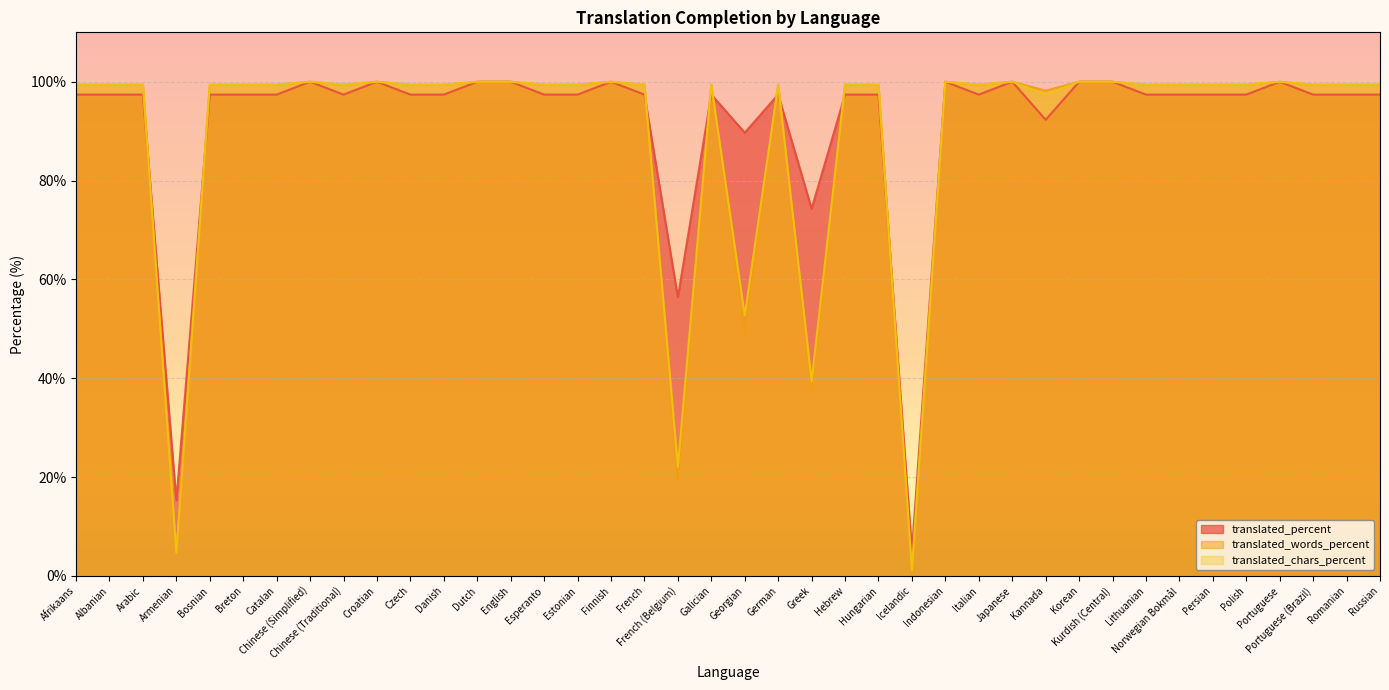

How many data points in translated_chars_percent are above 99?

34